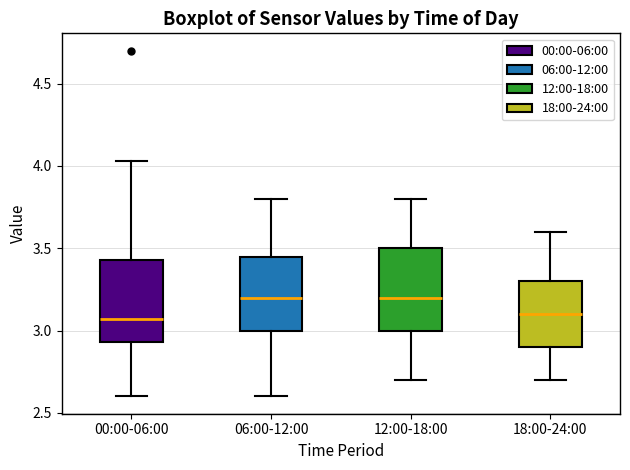

Where is the upper edge of the box for 12:00-18:00 on the y-axis? The values are not printed on the chart, so give them approximately, as read against the axis.

3.50